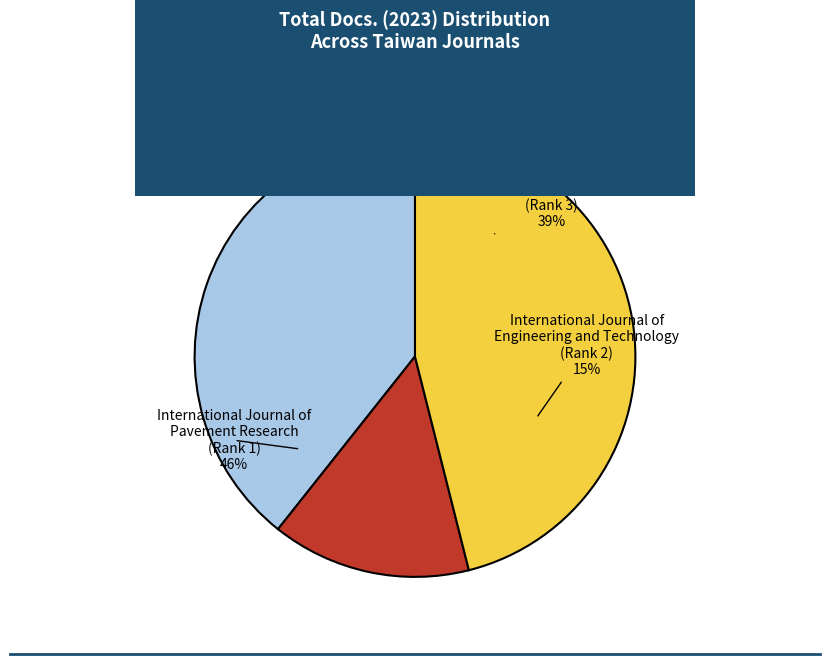

Does International Journal of
Pavement Research
(Rank 1) account for over 50% of the chart?

No